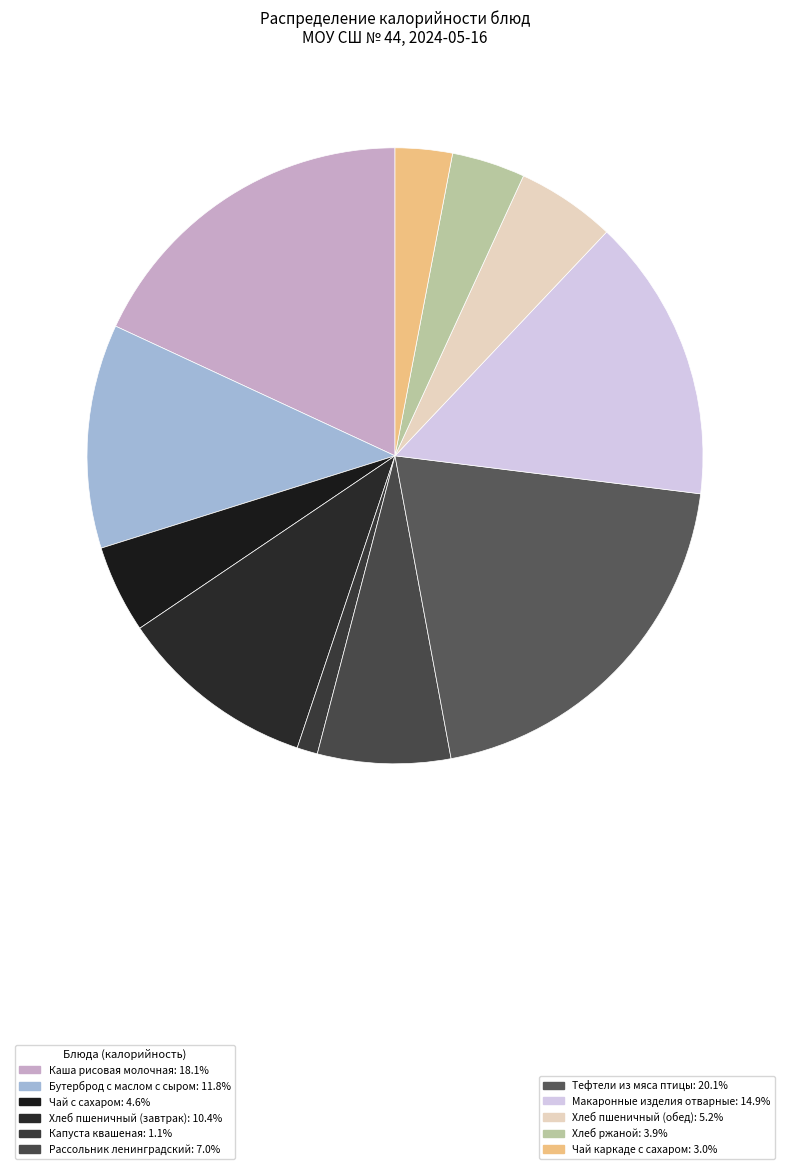

How many slices are in this pie chart?

11